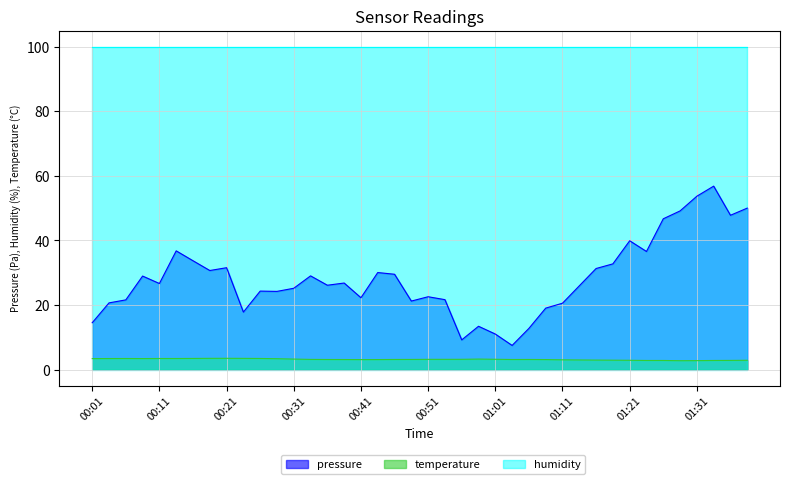

How many interior local valleys does the pressure series have?

11